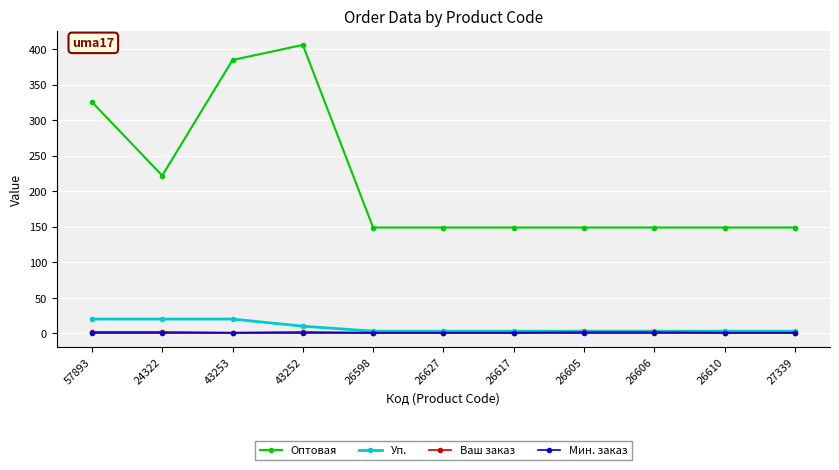

How many distinct data groups are displayed?

4